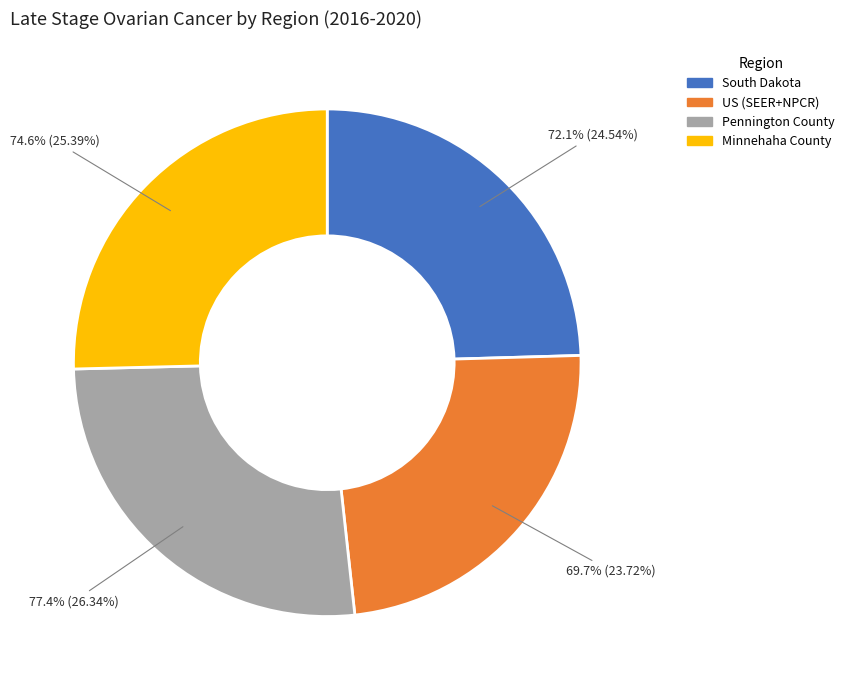

Which category has the smallest portion of the pie?

US (SEER+NPCR)